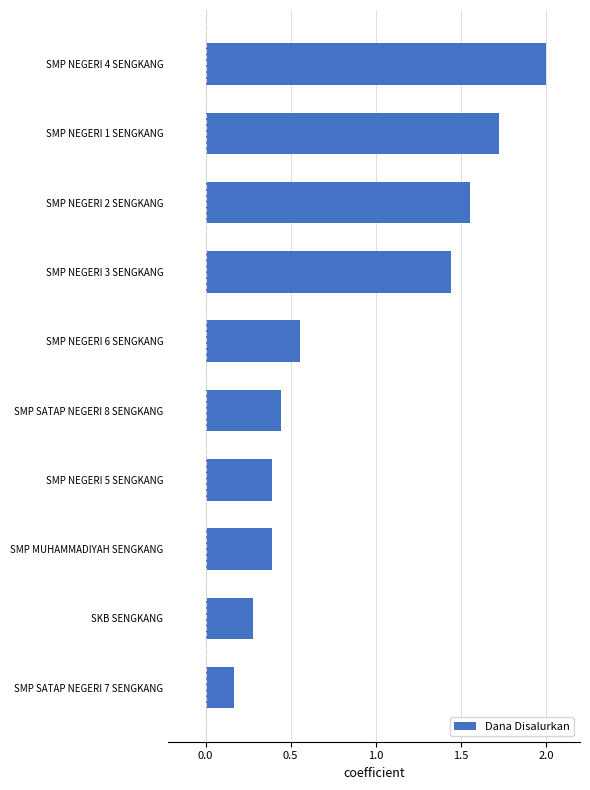

What is the change in value from SMP SATAP NEGERI 8 SENGKANG to SMP NEGERI 4 SENGKANG?

+1.6